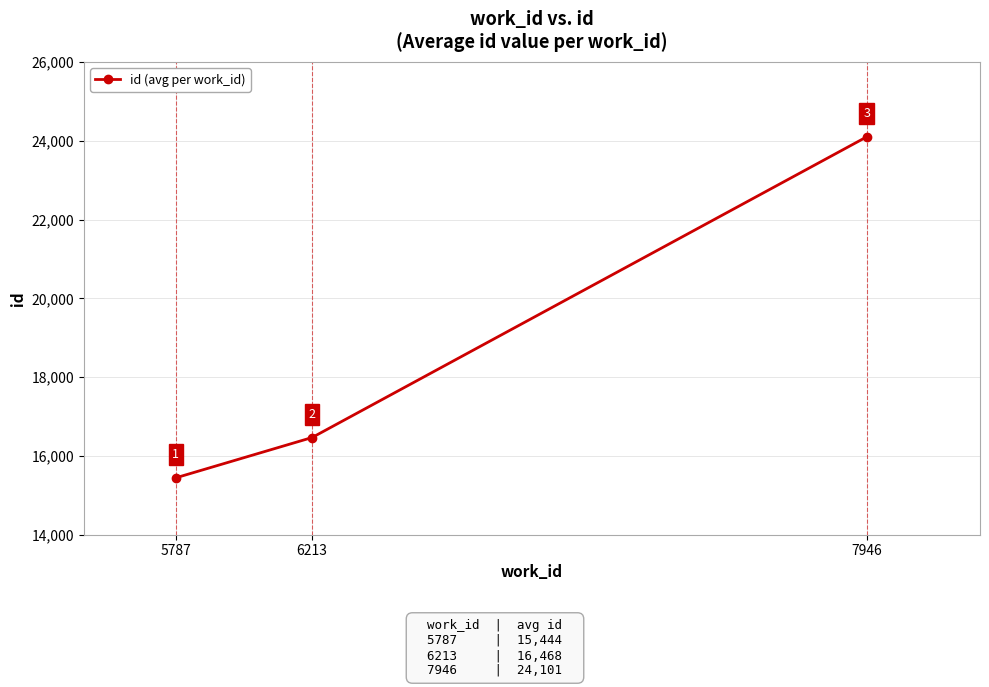

List the labels in order of value, largest first.

7946, 6213, 5787